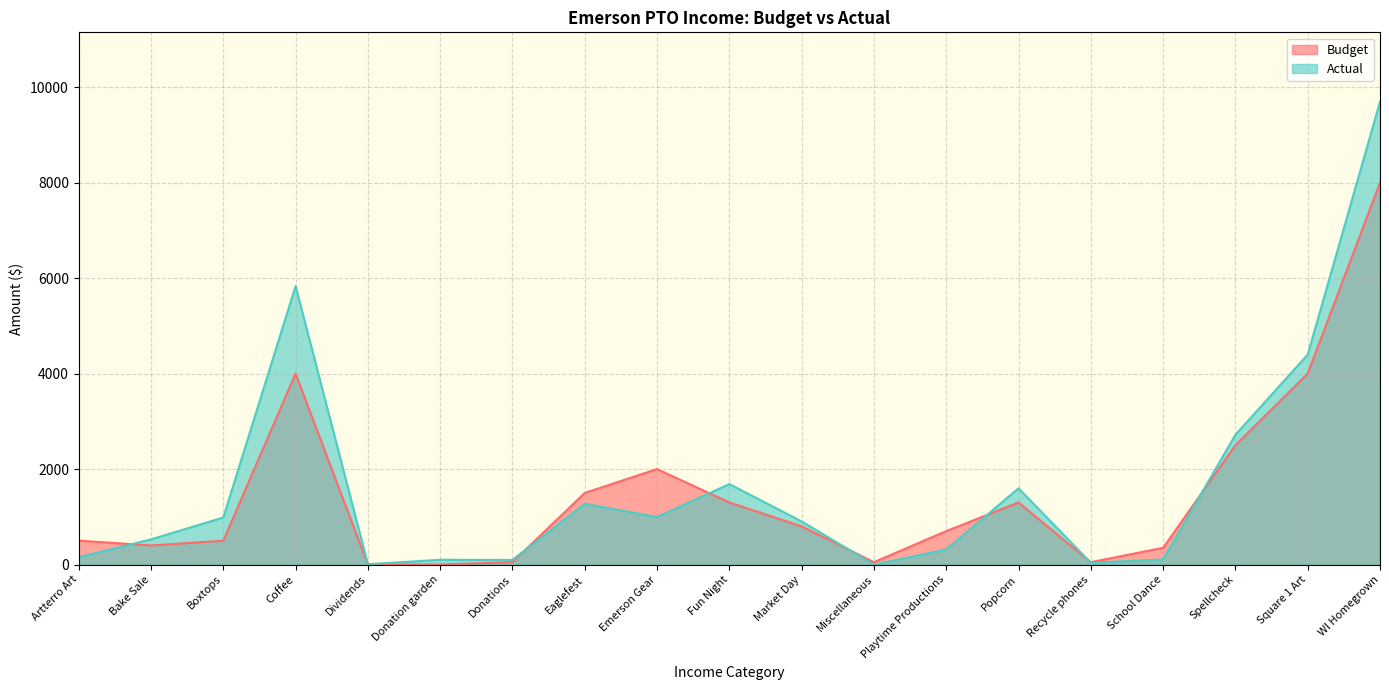

What is the average value of the Budget series?

1473.9